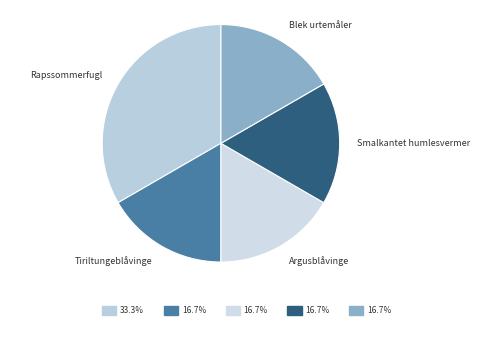

Rank the categories by value from highest to lowest.

Rapssommerfugl, Tiriltungeblåvinge, Argusblåvinge, Smalkantet humlesvermer, Blek urtemåler